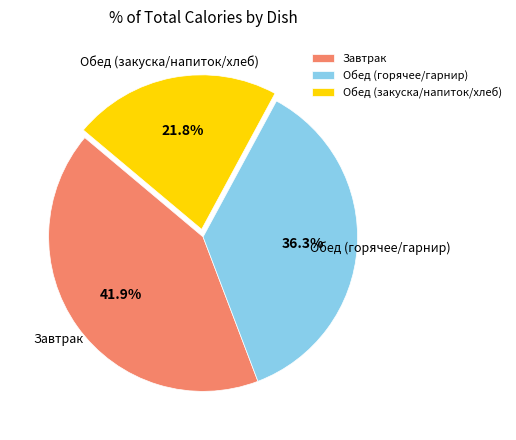

Which slice is the largest?

Завтрак